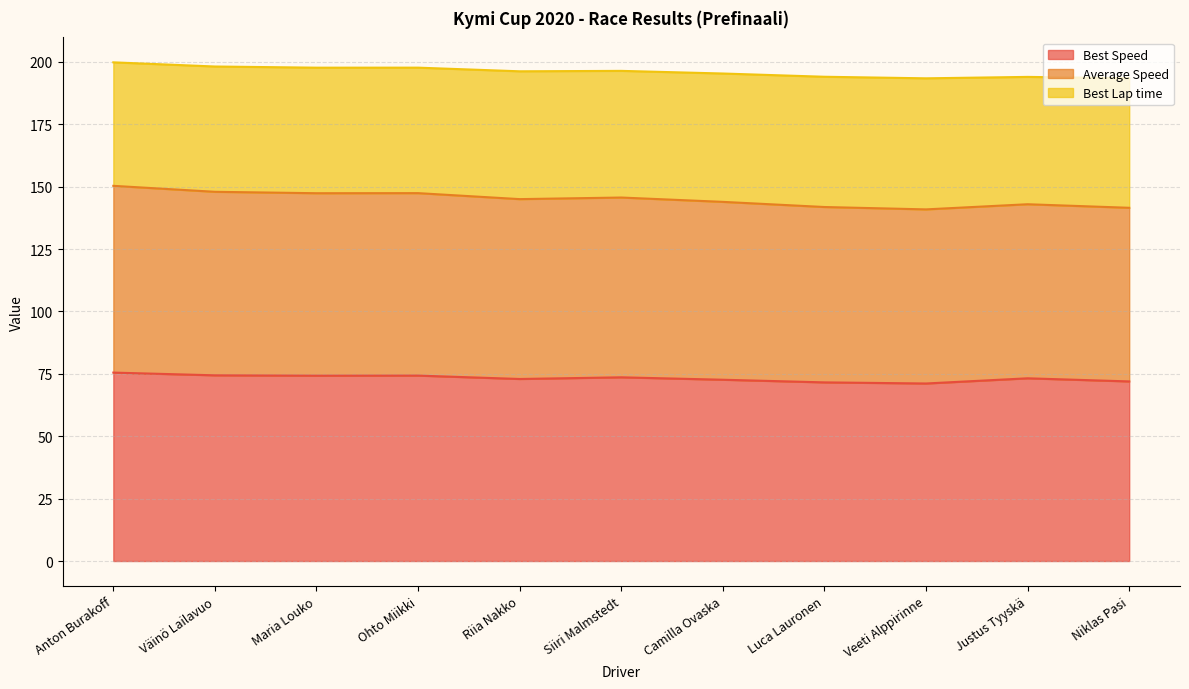

True or false: Best Speed has a value of 73.2 at Justus Tyyskä.

True